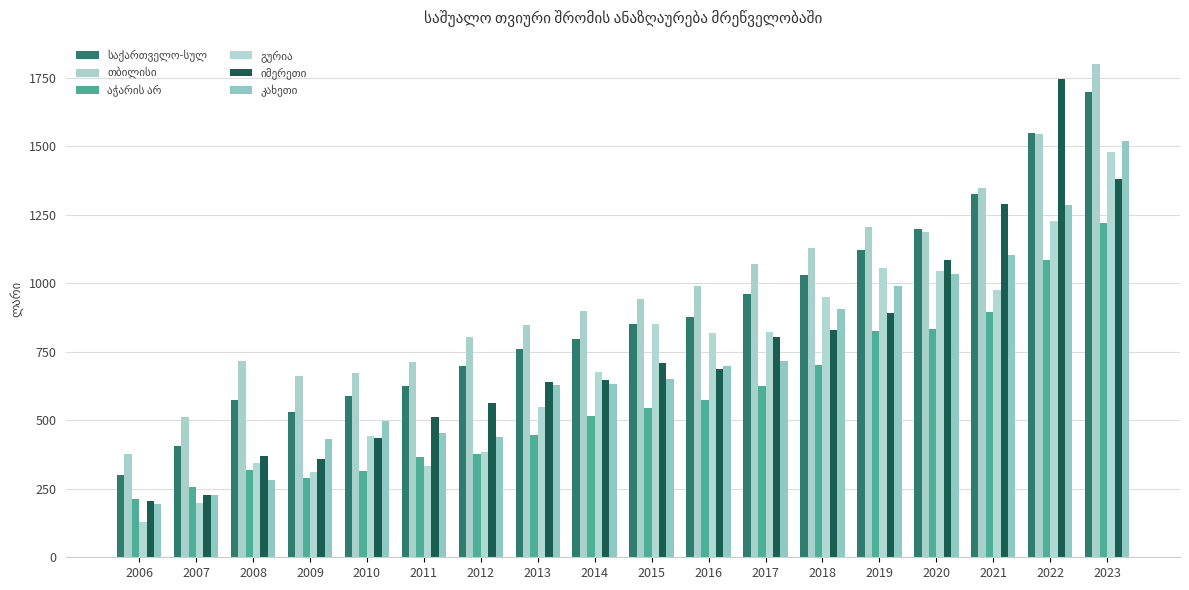

Count the number of data series in this chart.

6